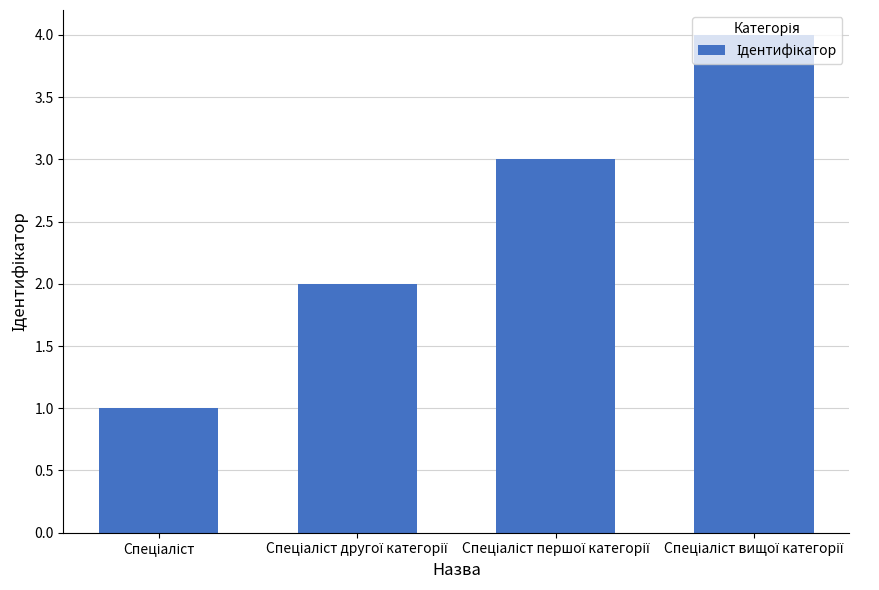

What is the sum of all values?

10